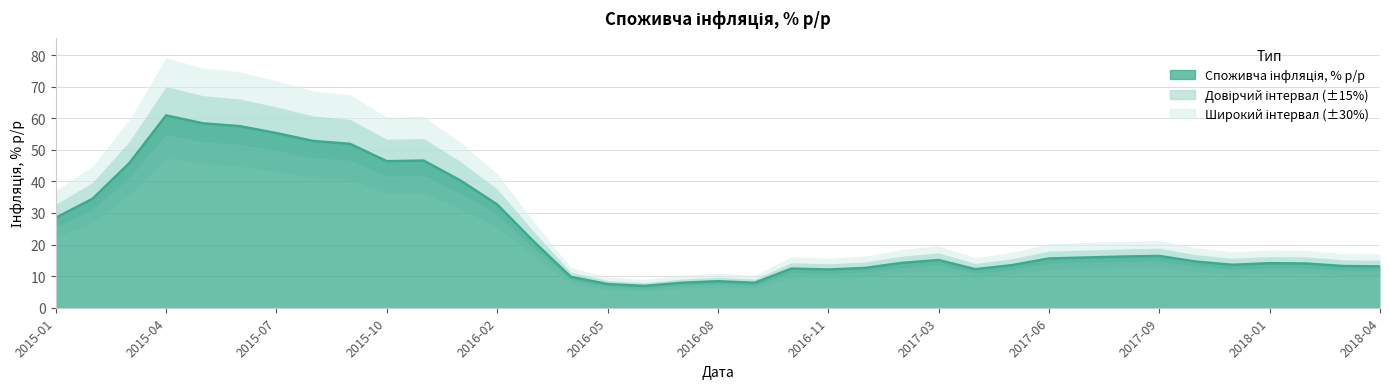

Is it true that the value at 2015-11 is 62.8?

False